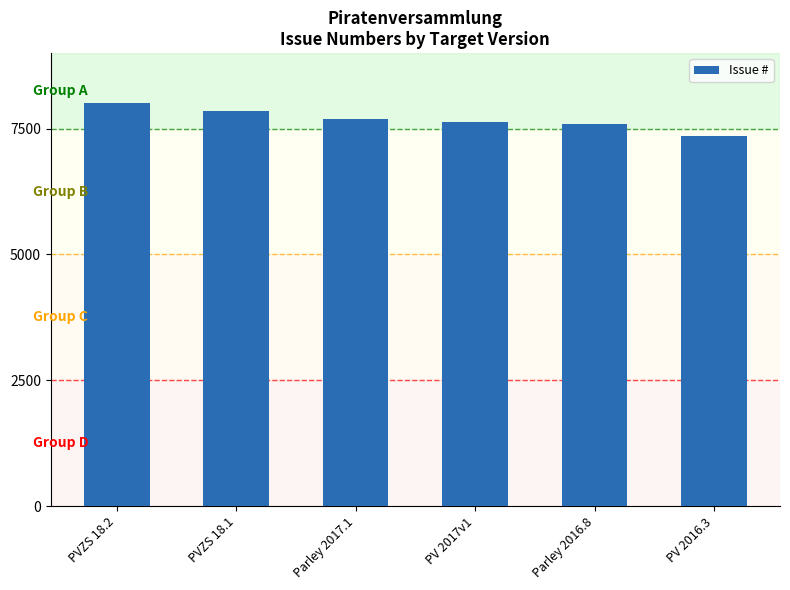

What position from the left is Parley 2017.1?

3